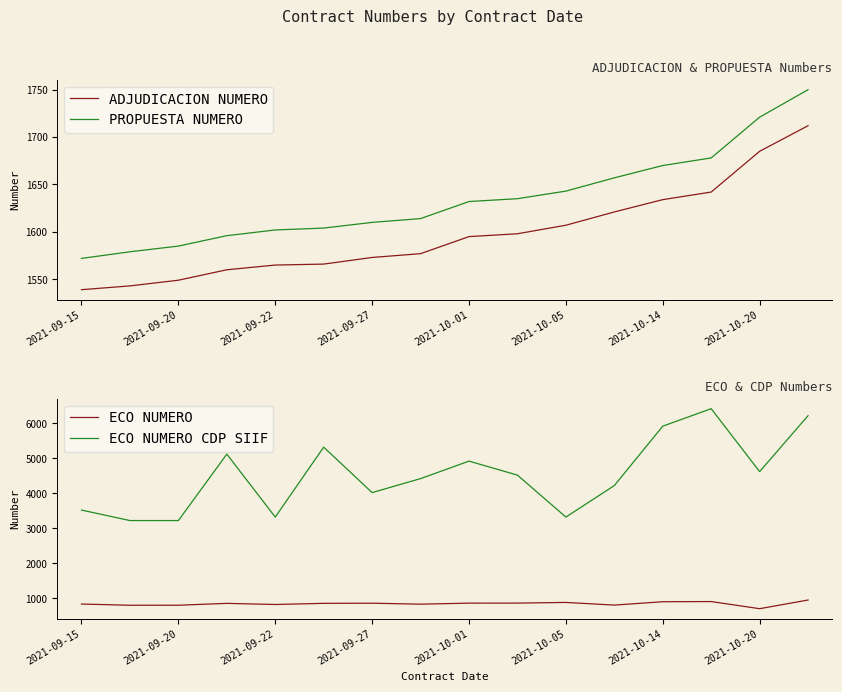

The value of ADJUDICACION NUMERO at 2021-10-01 is 887. True or false?

False